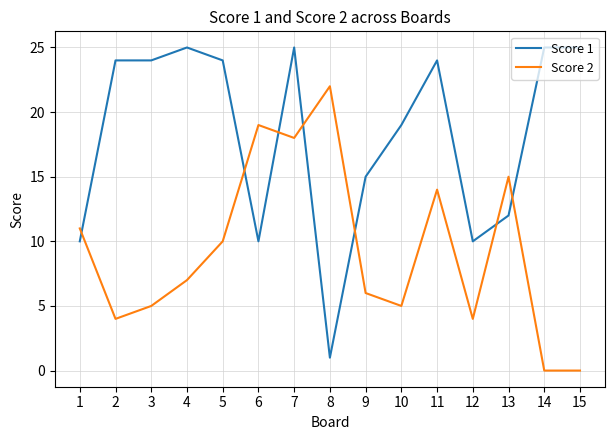

Reading left to right, extract all data points from this chart.

Score 1: 10	24	24	25	24	10	25	1	15	19	24	10	12	25	25
Score 2: 11	4	5	7	10	19	18	22	6	5	14	4	15	0	0